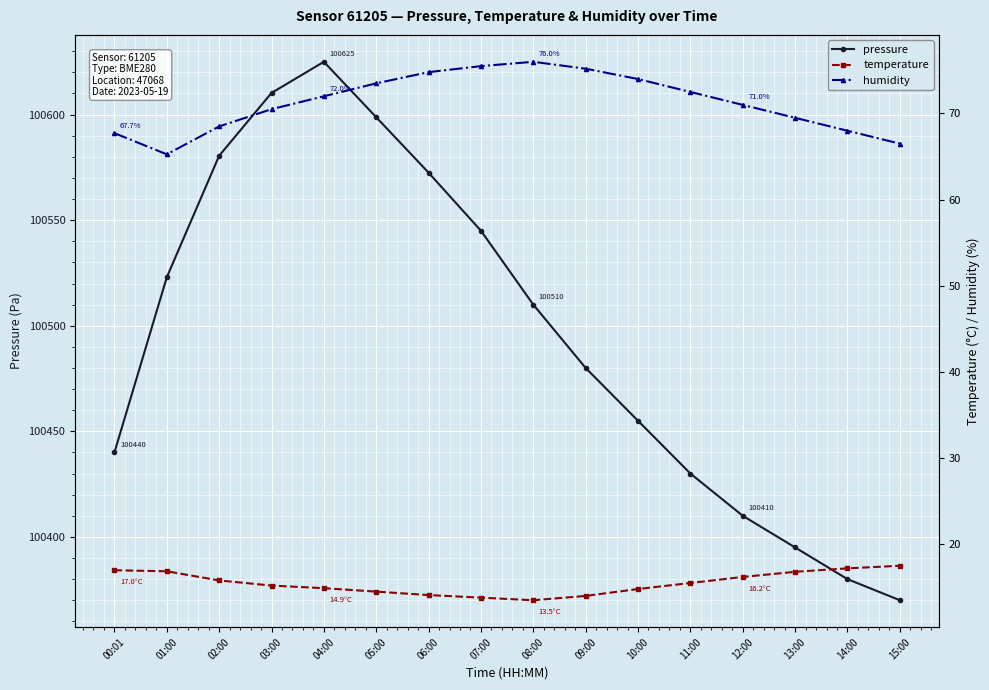

Rank the series by their maximum value, from highest to lowest.

pressure, humidity, temperature